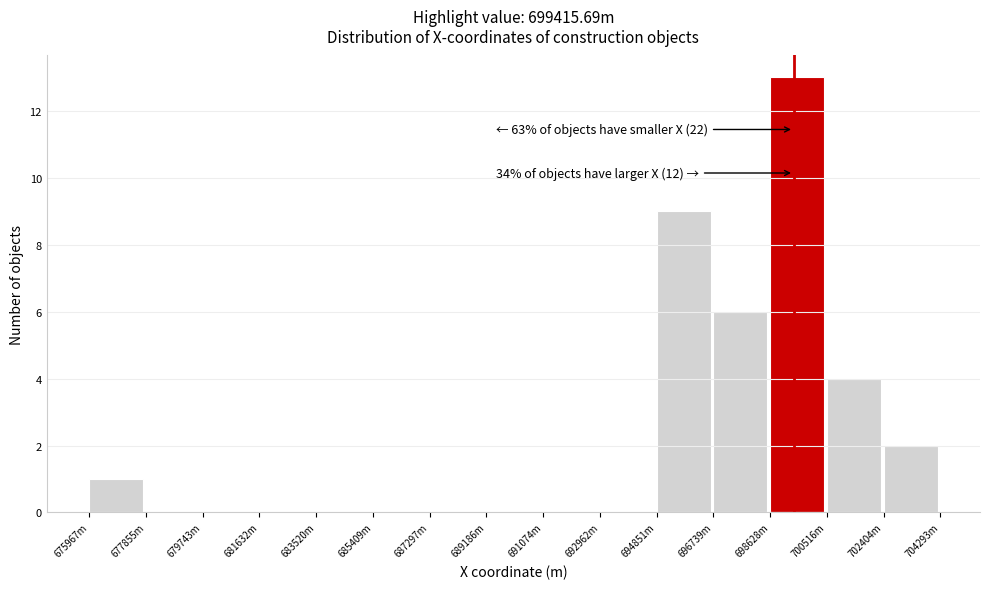

Reading left to right, what are all the values shown in this chart?

675967m=1	677855m=0	679743m=0	681632m=0	683520m=0	685409m=0	687297m=0	689186m=0	691074m=0	692962m=0	694851m=9	696739m=6	698628m=13	700516m=4	702404m=2